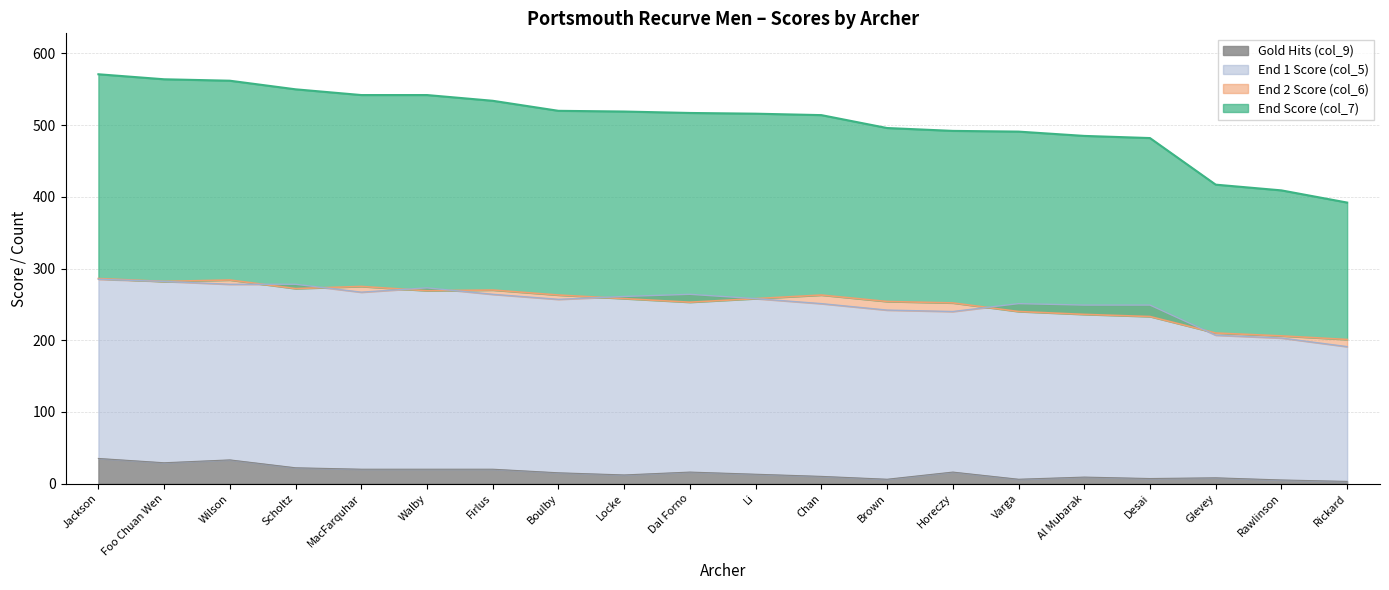

At which category does the chart reach its minimum across all series?

Rickard